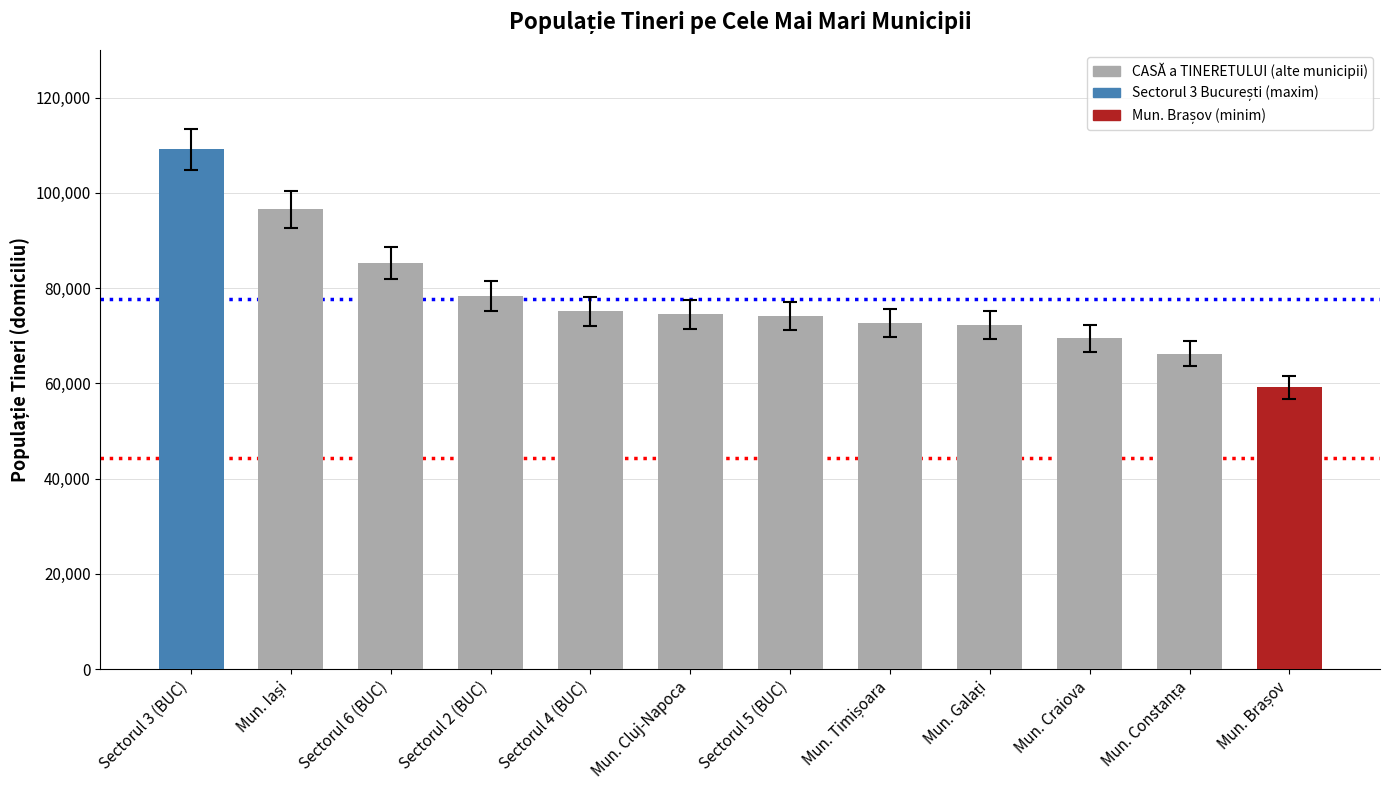

What is the ratio of the value at Sectorul 3 (BUC) to the value at Sectorul 2 (BUC)?

1.4